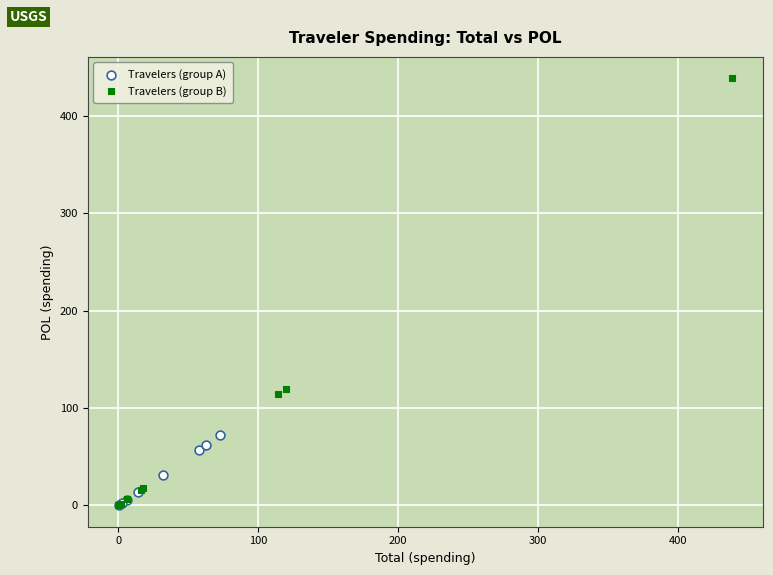

Which series has the widest spread of Y values?

Travelers (group B)